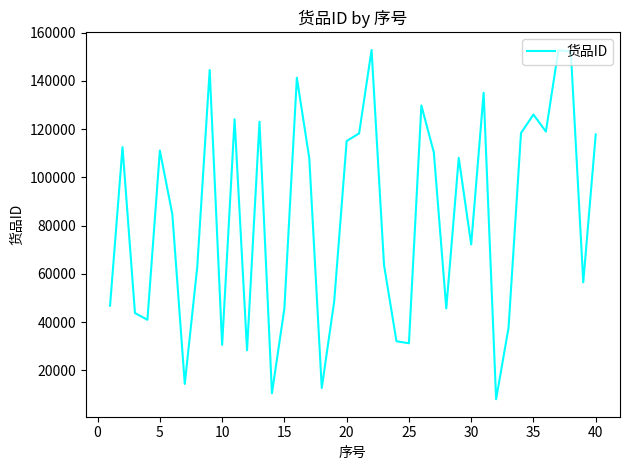

What is the smallest value displayed?

7987